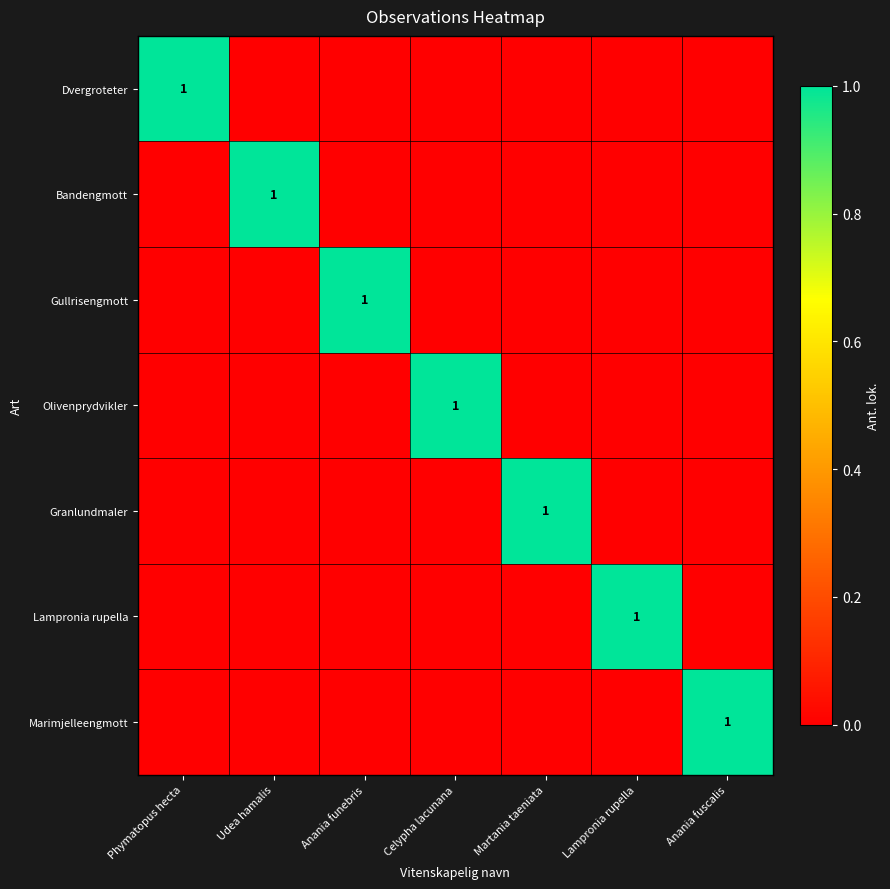

Which category has the highest value in the Olivenprydvikler series?

Celypha lacunana